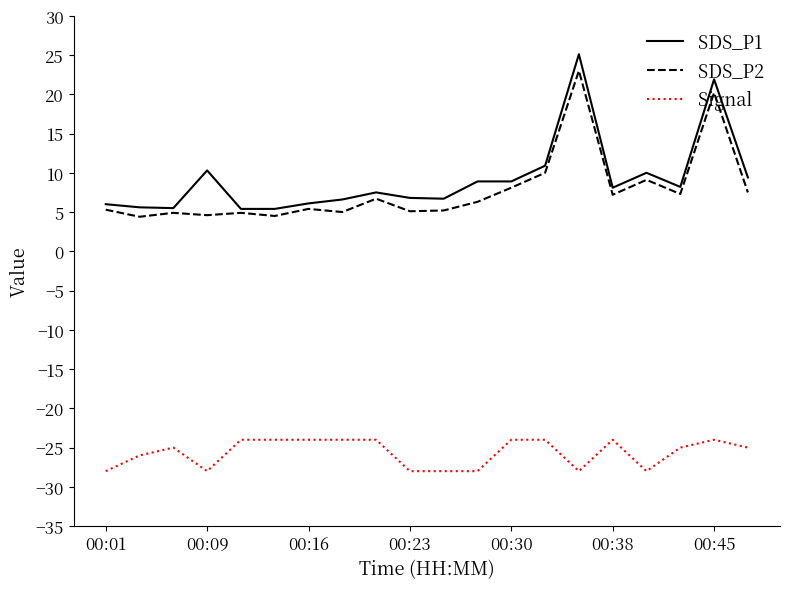

Which series has the widest spread of values?

SDS_P1